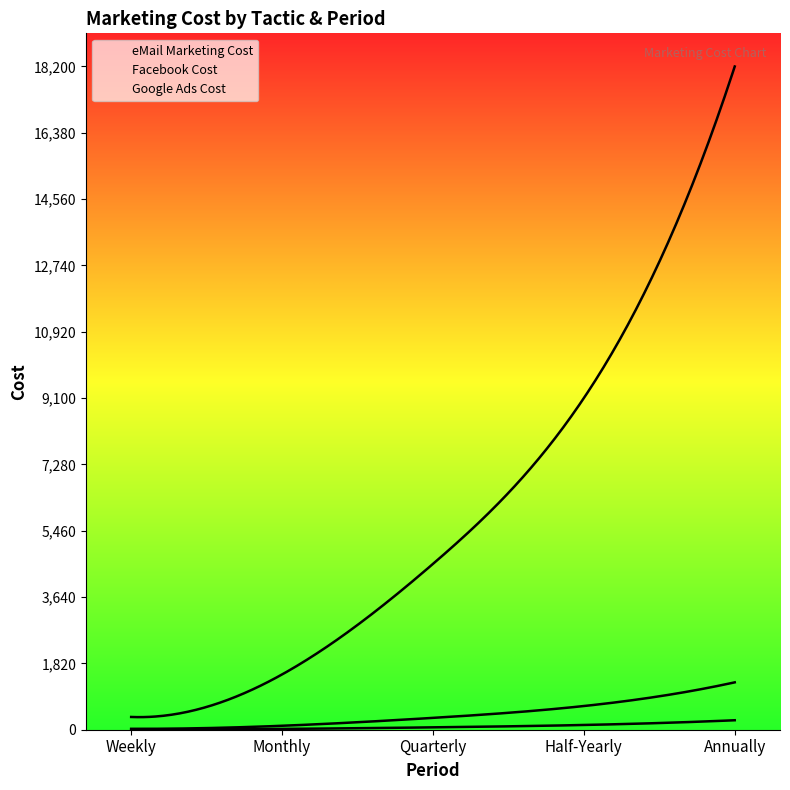

What is the value of the Facebook Cost point at the 2nd from the left?

108.3